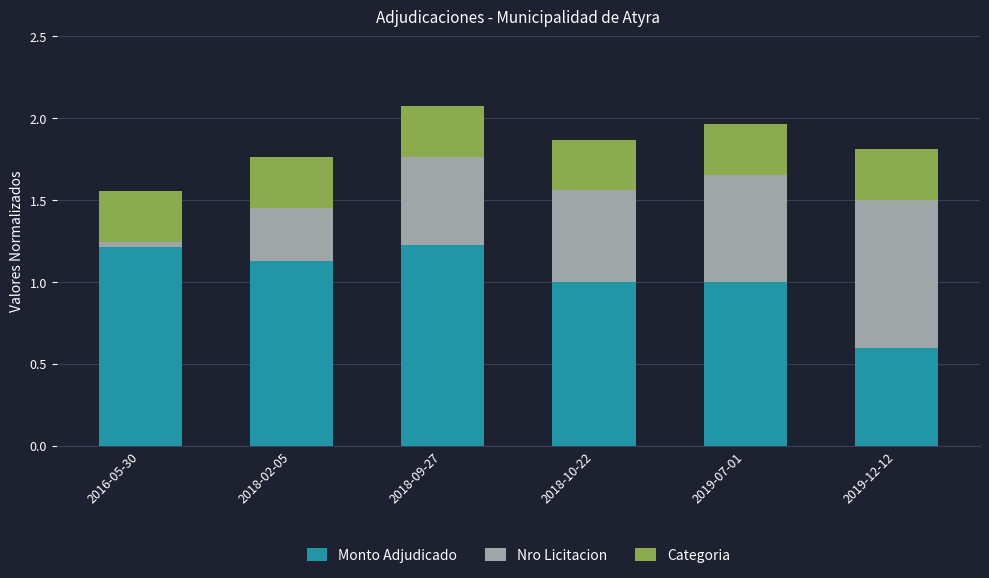

How many series are shown in this chart?

3